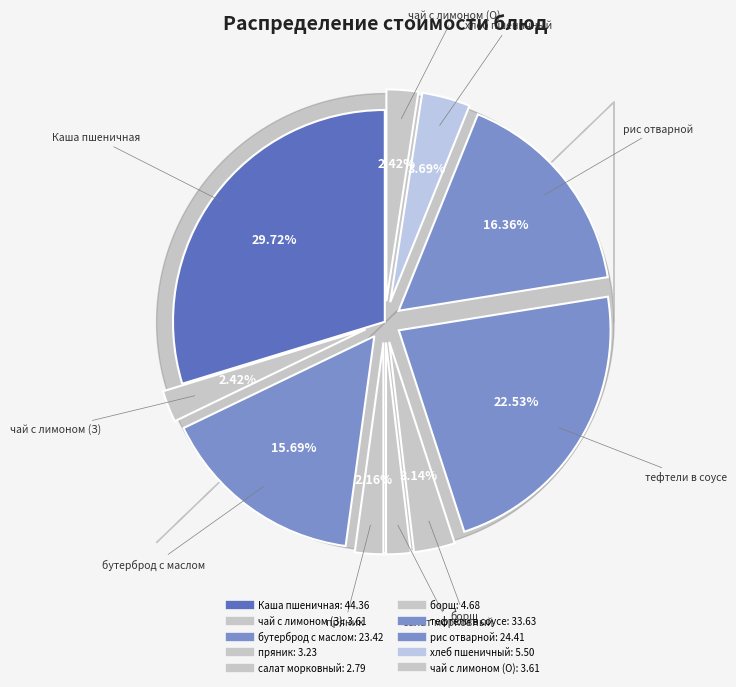

How many slices are in this pie chart?

10